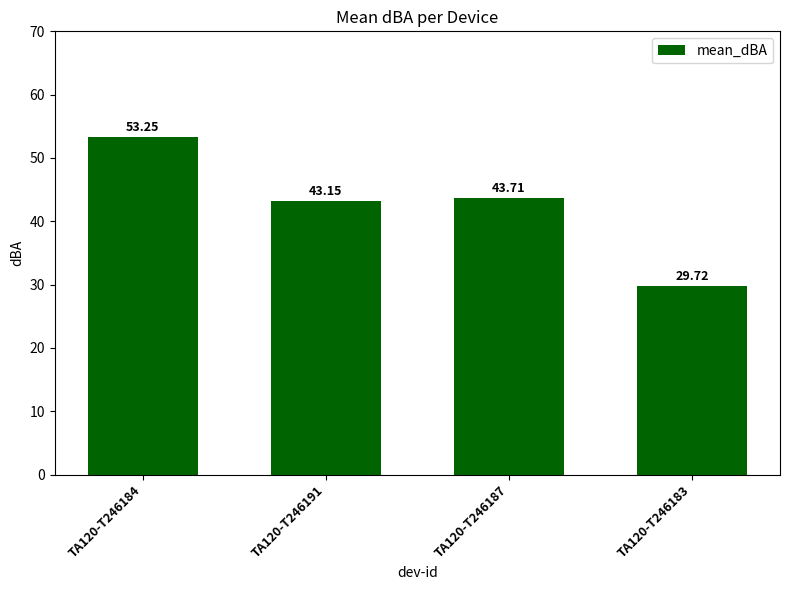

What is the change in value from TA120-T246184 to TA120-T246191?

-10.1